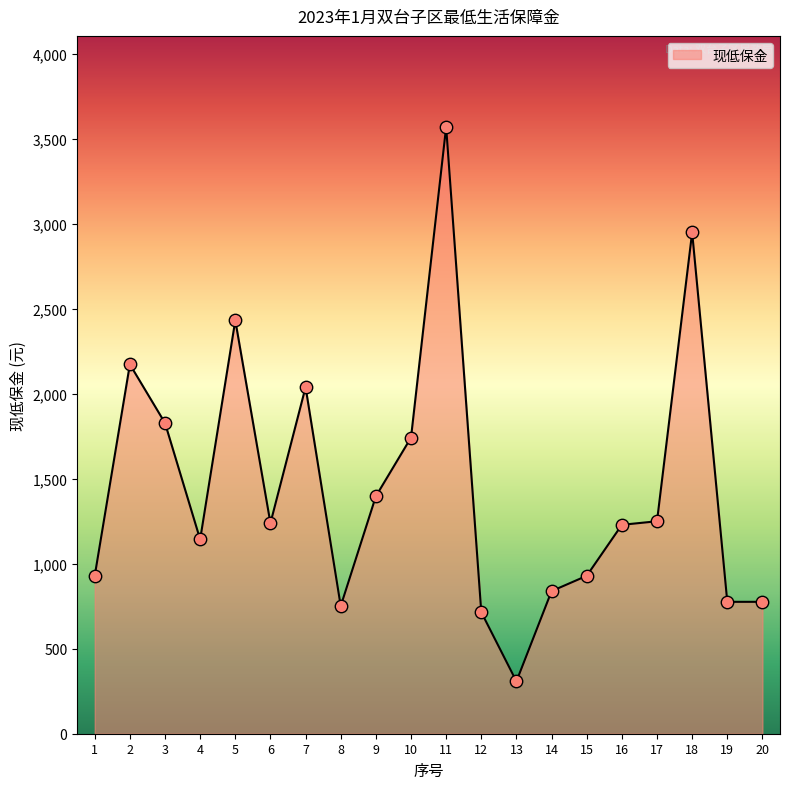

What is the change in value from 11 to 15?

-2641